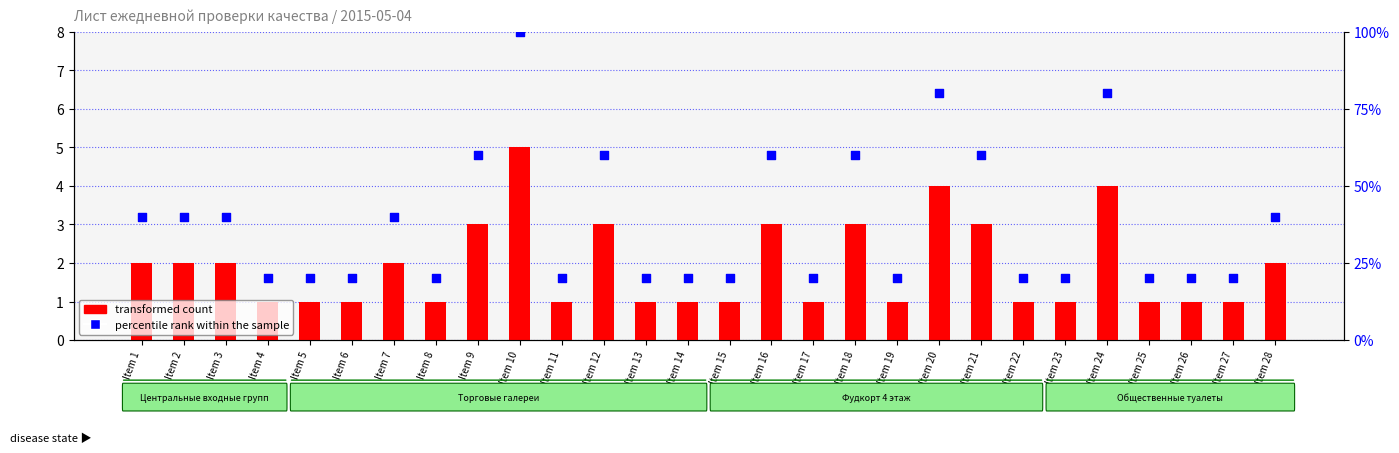

What is the total value across all series at Item 4?

21